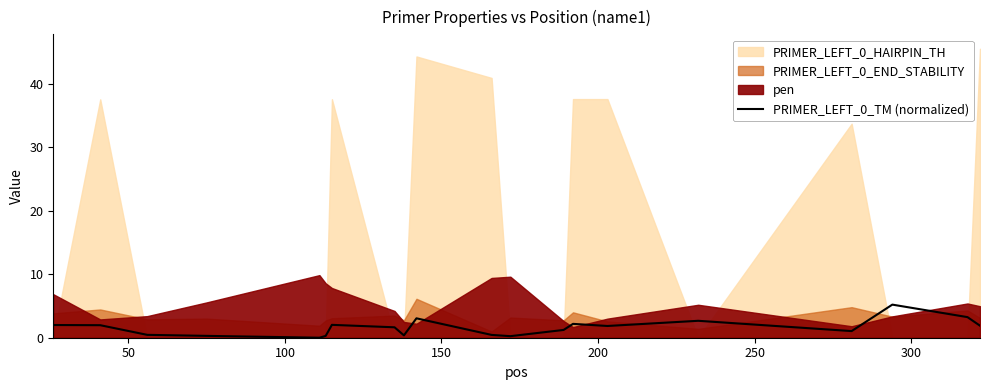

How many interior local peaks (higher than both neighbors) does the data have?

5